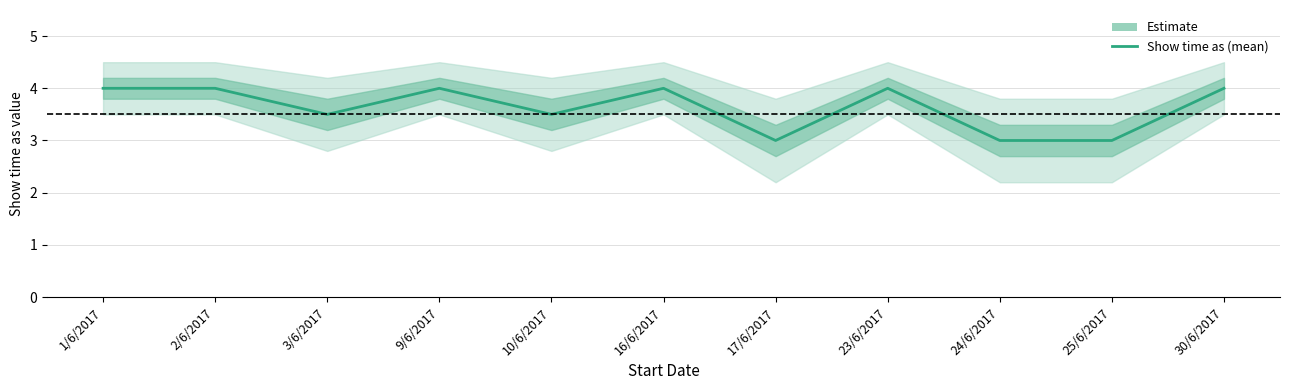

What is the sum of all values?

40.0